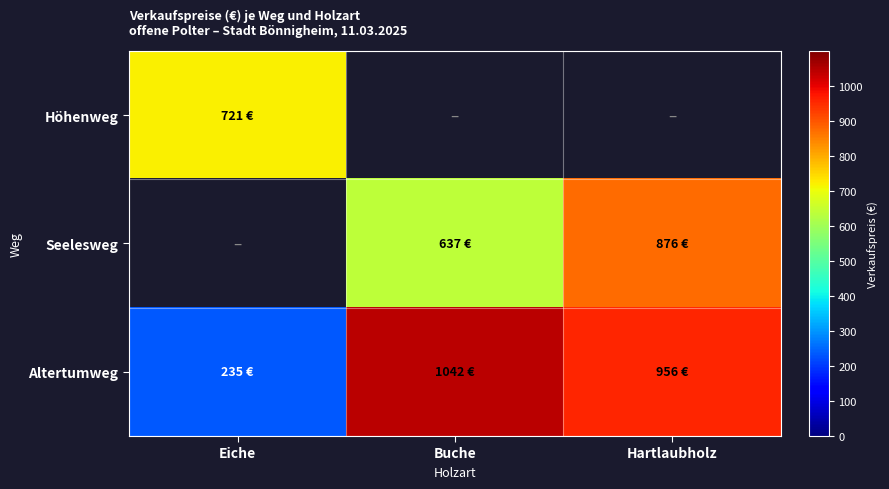

Which series has the largest total across all categories?

Altertumweg